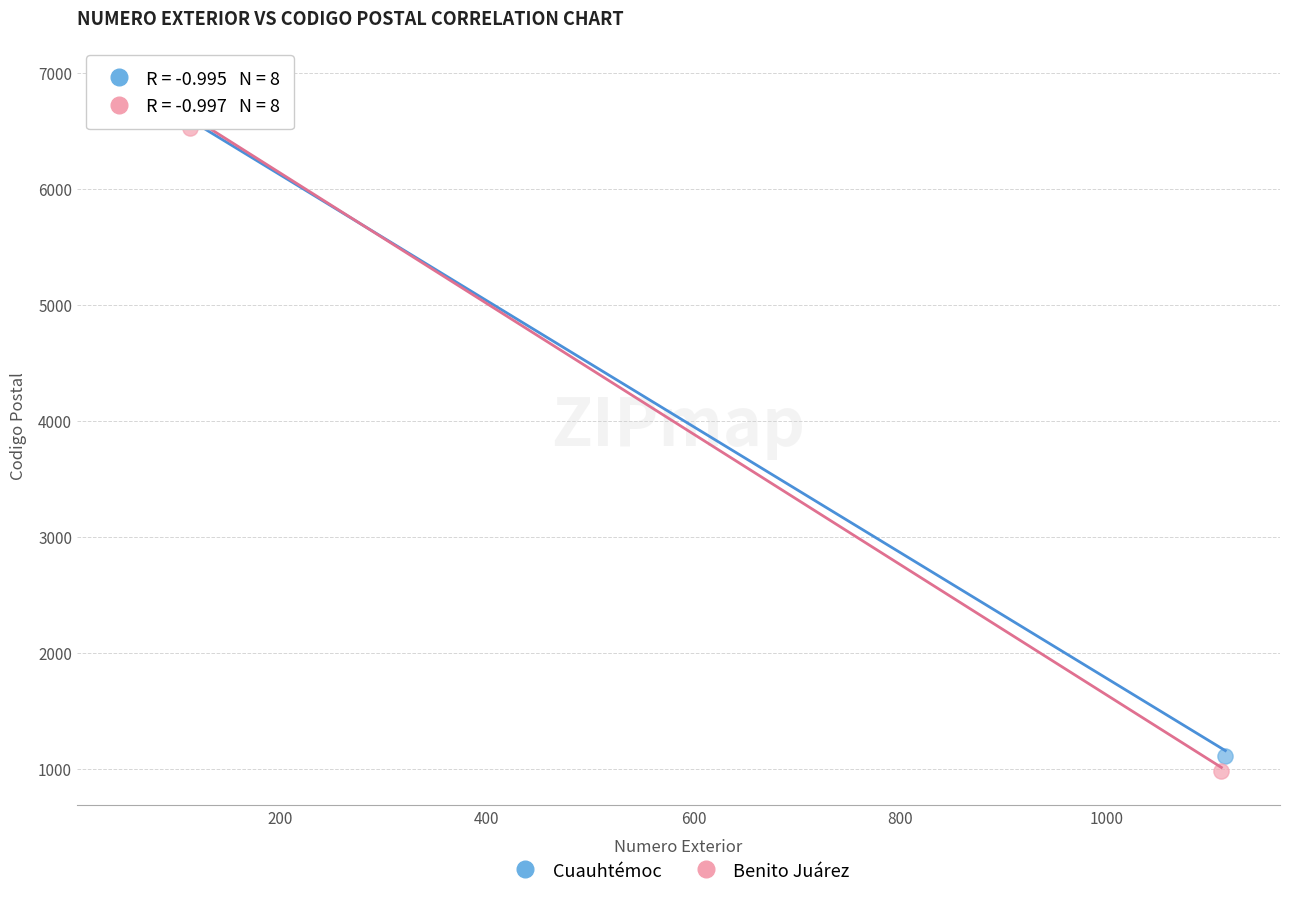

Which series has the widest spread of Y values?

Benito Juárez